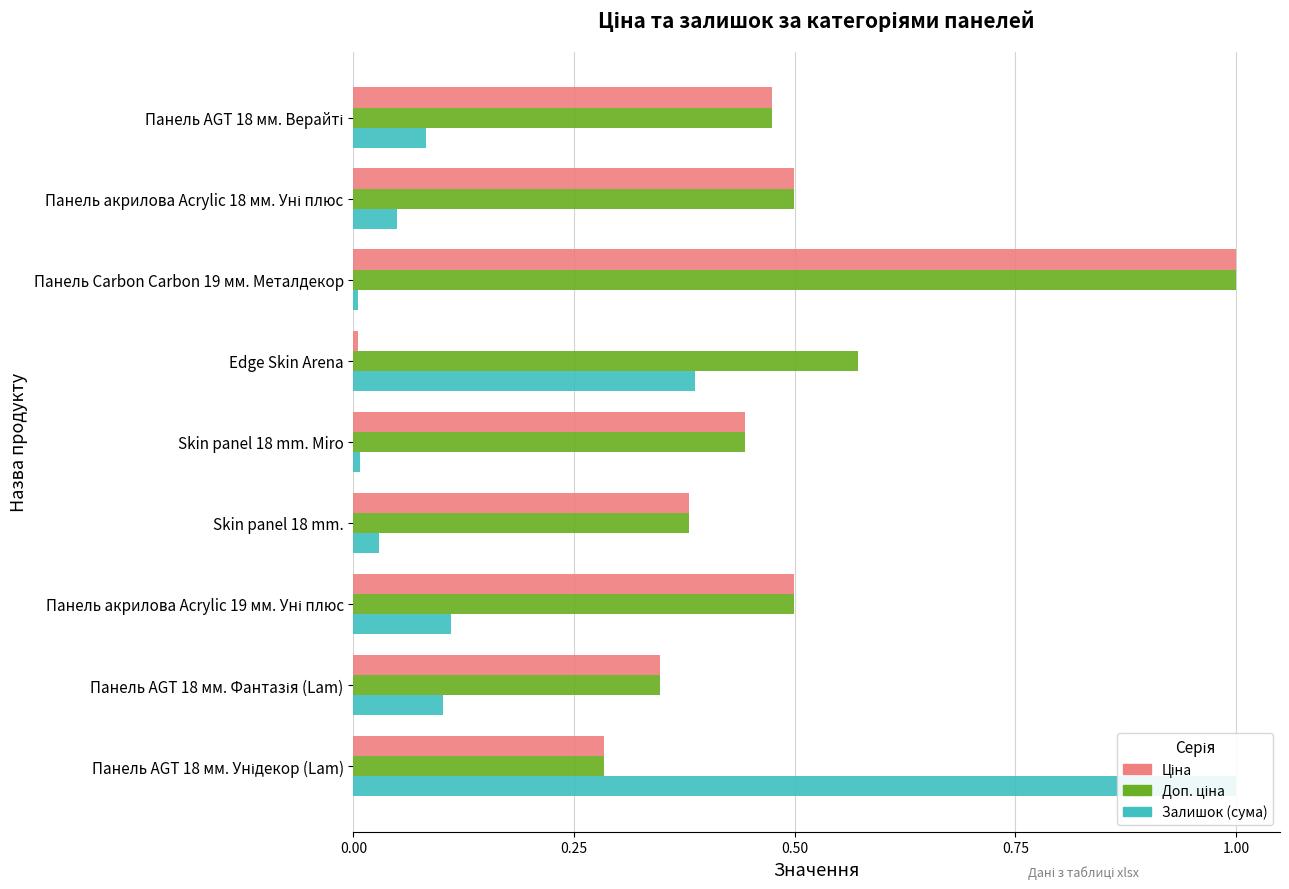

What is the label of the 4th bar from the right?

Skin panel 18 mm.